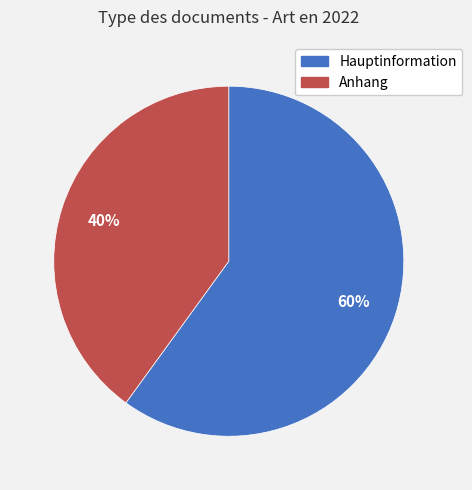

To the nearest percent, what is the average slice percentage?

50%